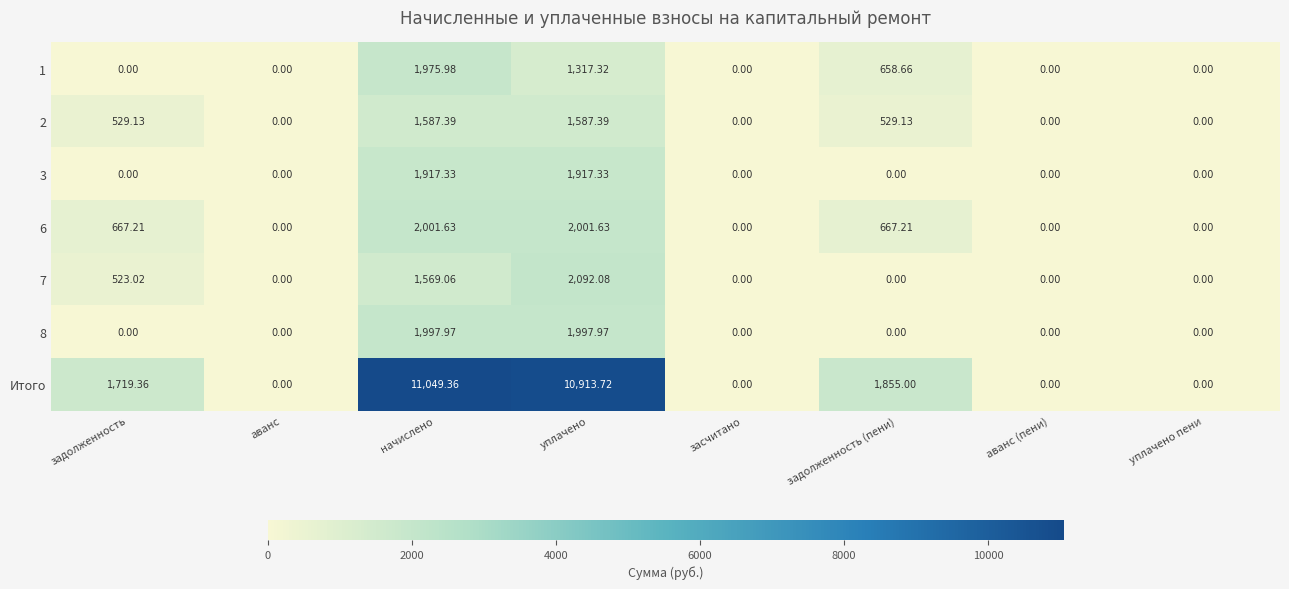

At which label is 1 closest to 987?

задолженность (пени)